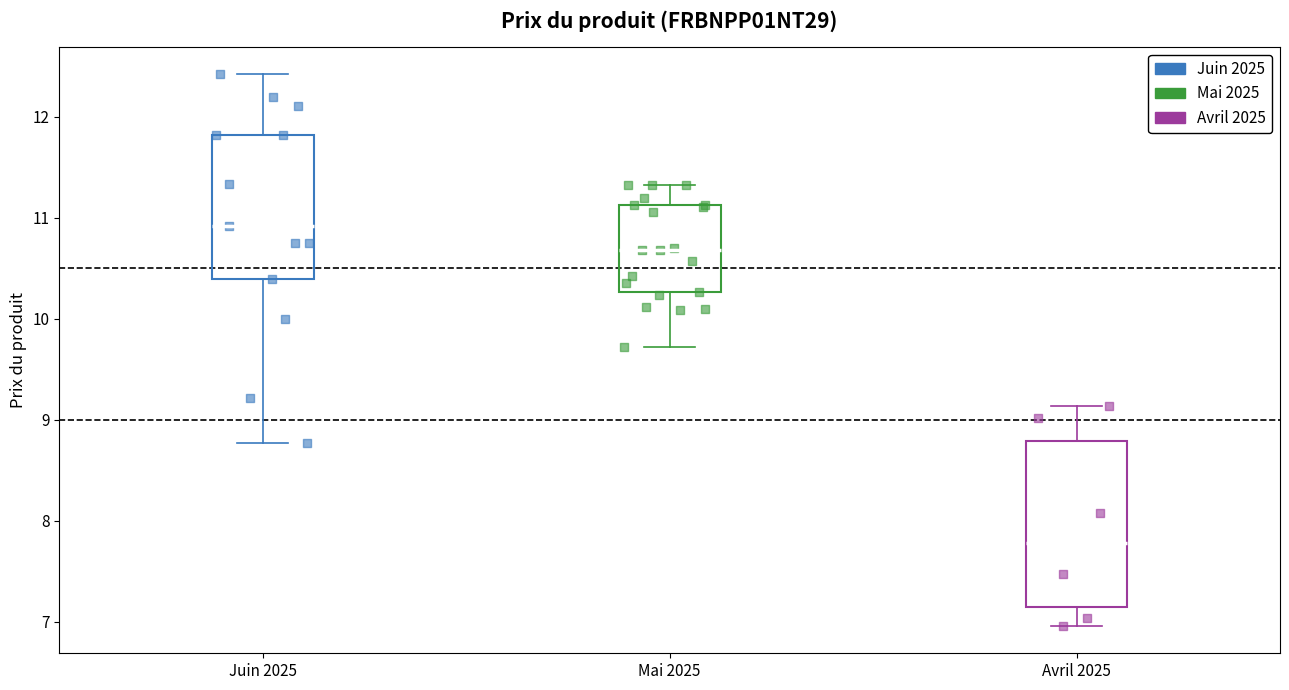

Where does the median line of the box for Avril 2025 sit on the y-axis? The values are not printed on the chart, so give them approximately, as read against the axis.

7.8